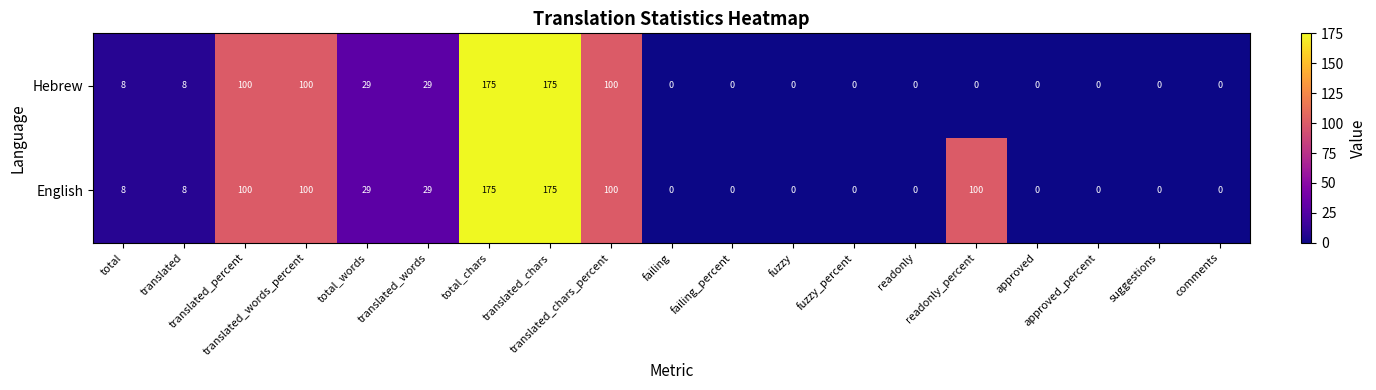

What is the difference between the second highest and second lowest values in the English series?

175